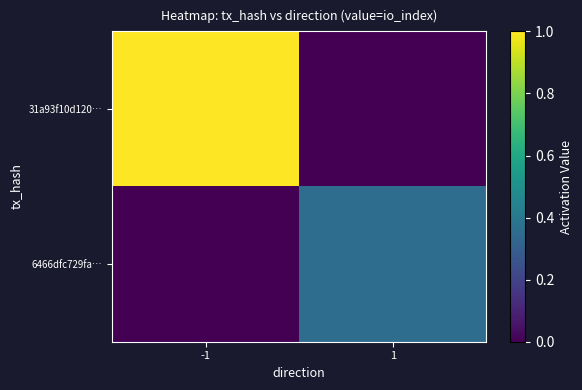

Reading left to right, list all the values displayed in this chart.

31a93f10d120…: -1=1.0	1=0.0
6466dfc729fa…: -1=0.0	1=0.4